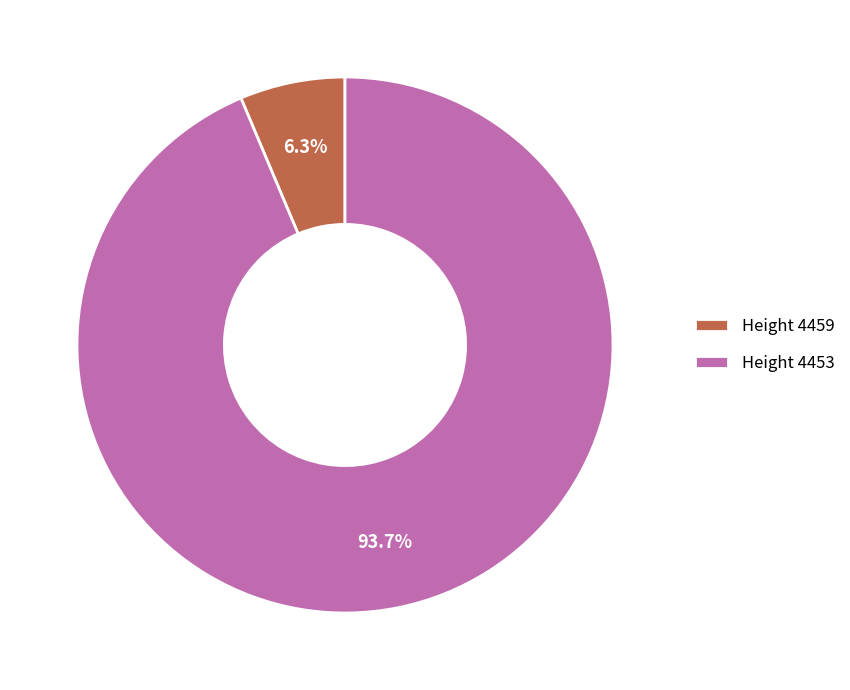

Is there any slice that represents more than half of the pie?

Yes